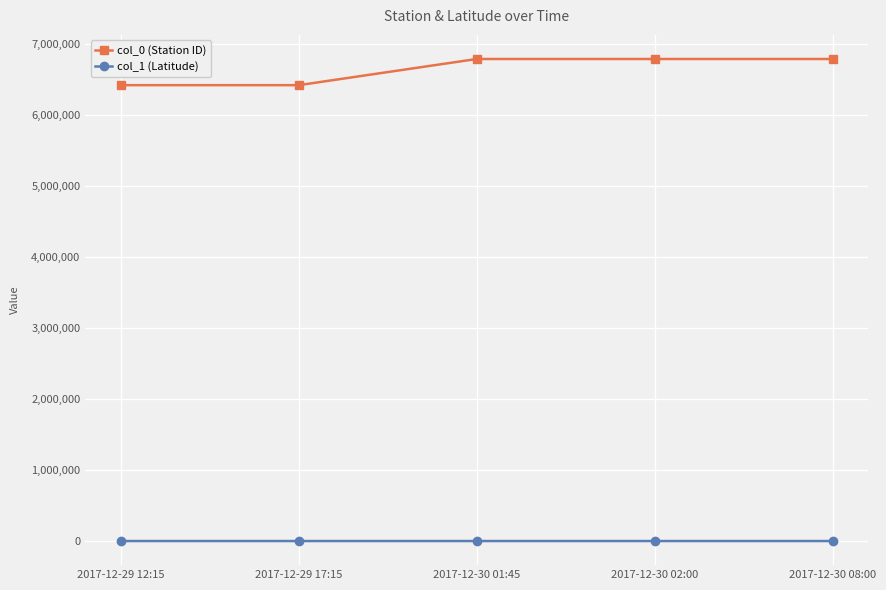

True or false: col_1 (Latitude) and col_0 (Station ID) cross at least once.

False